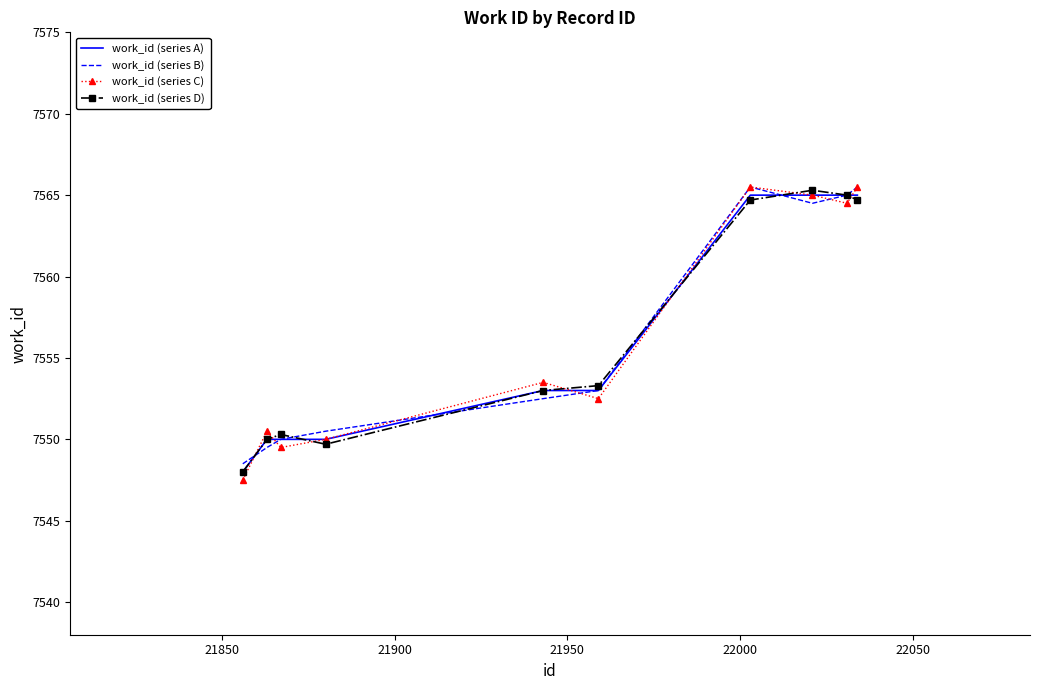

Which series has the widest spread of values?

work_id (series C)